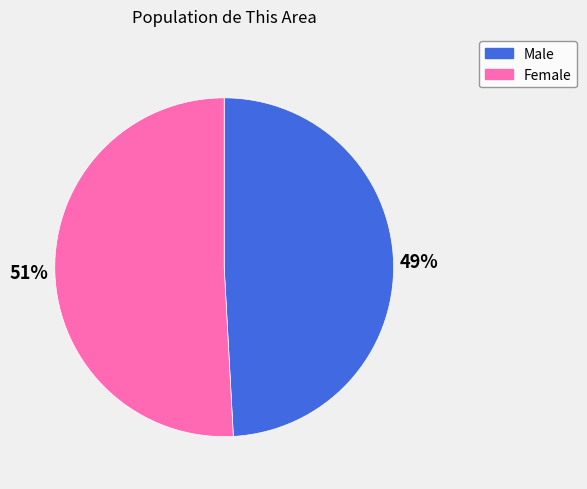

How many slices are in this pie chart?

2